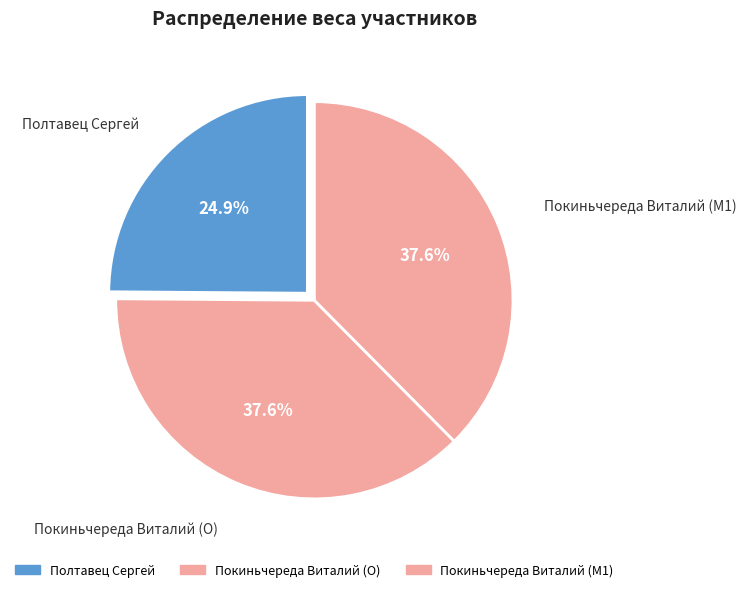

How many segments does this pie chart have?

3